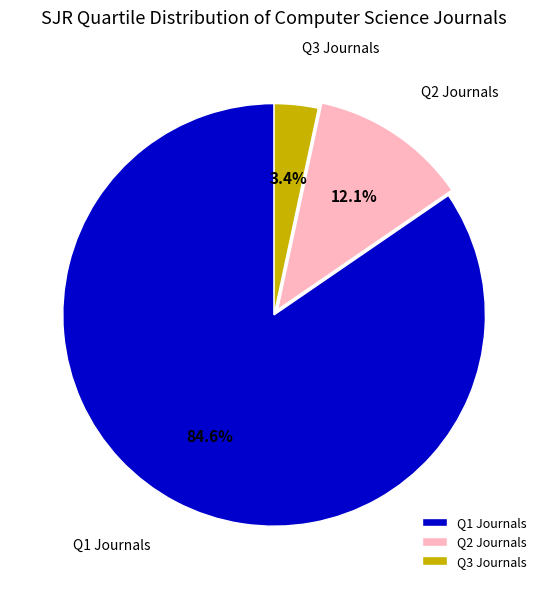

Which has a higher value, Q1 Journals or Q3 Journals?

Q1 Journals